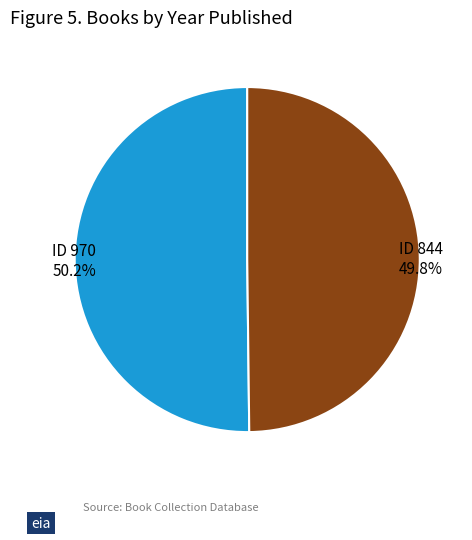

Is there any slice that represents more than half of the pie?

Yes